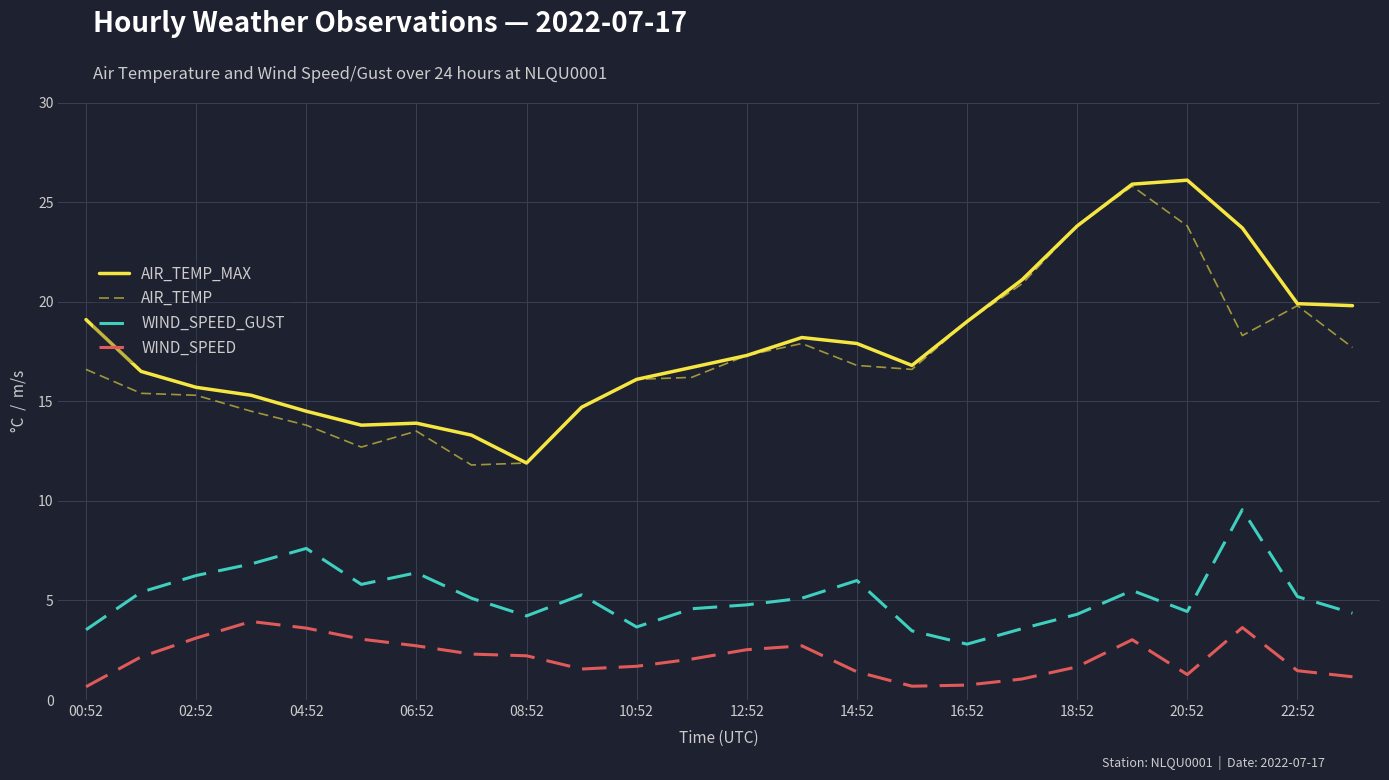

What is the maximum value for AIR_TEMP_MAX?

26.1